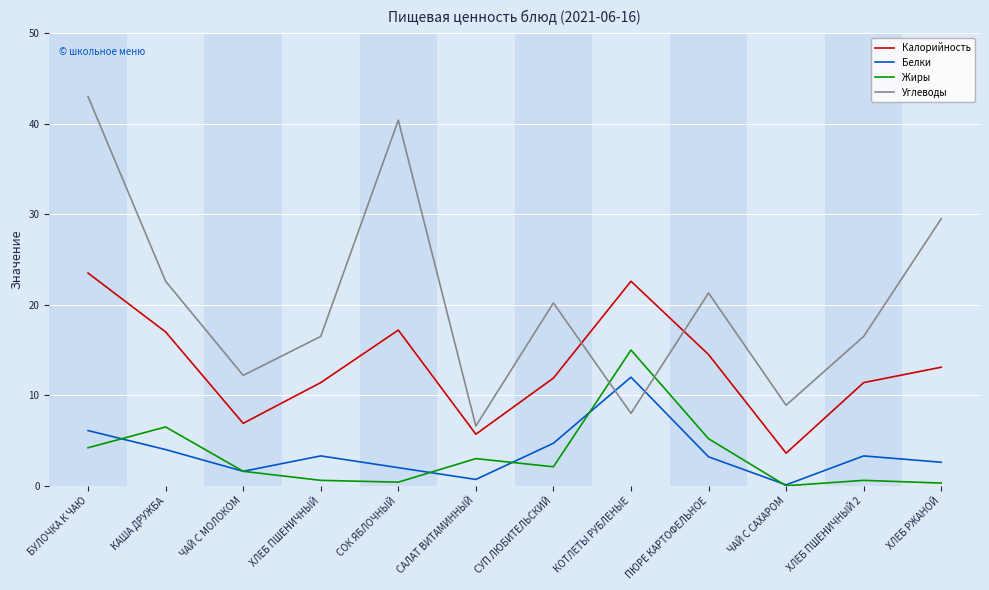

True or false: Калорийность and Белки intersect in this chart.

False